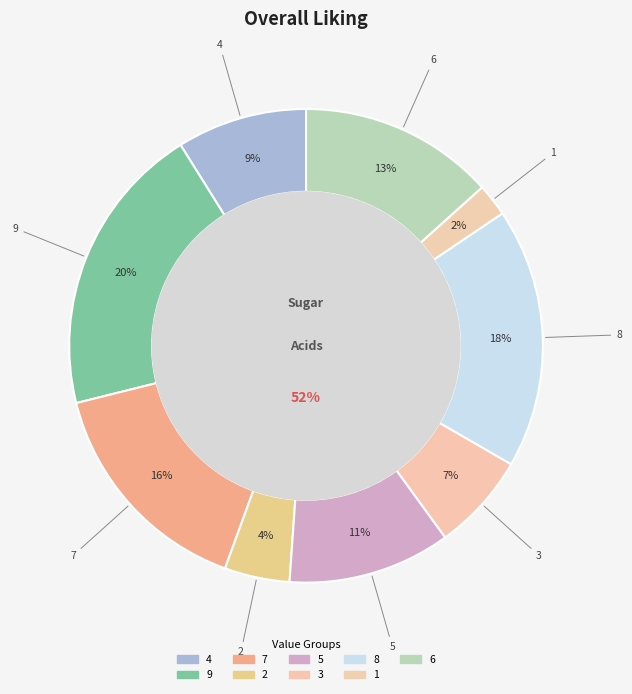

What percentage do 3 and 7 together represent?

22.2%